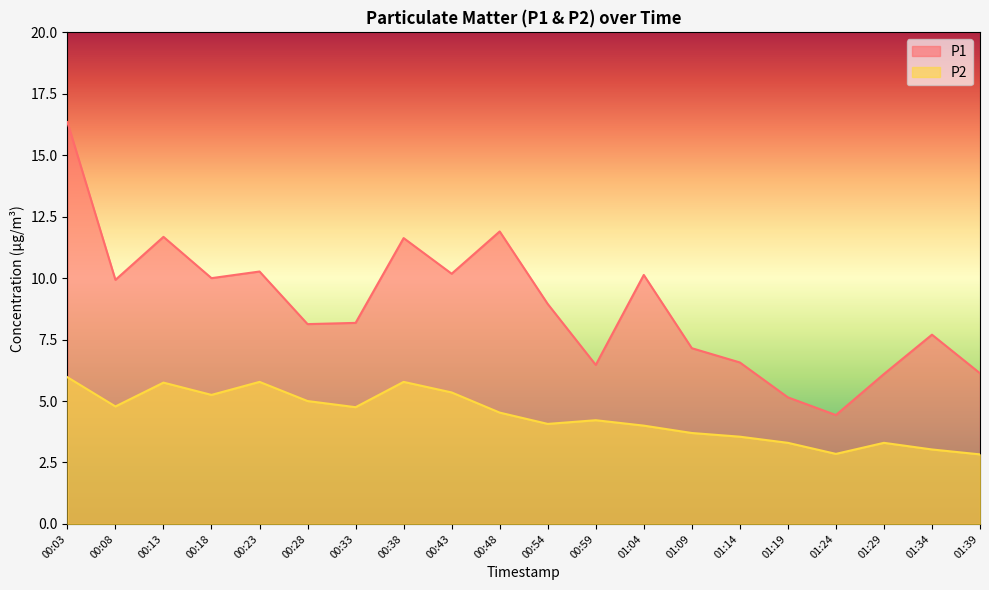

Is it true that P1 equals 10.3 at 00:23?

True